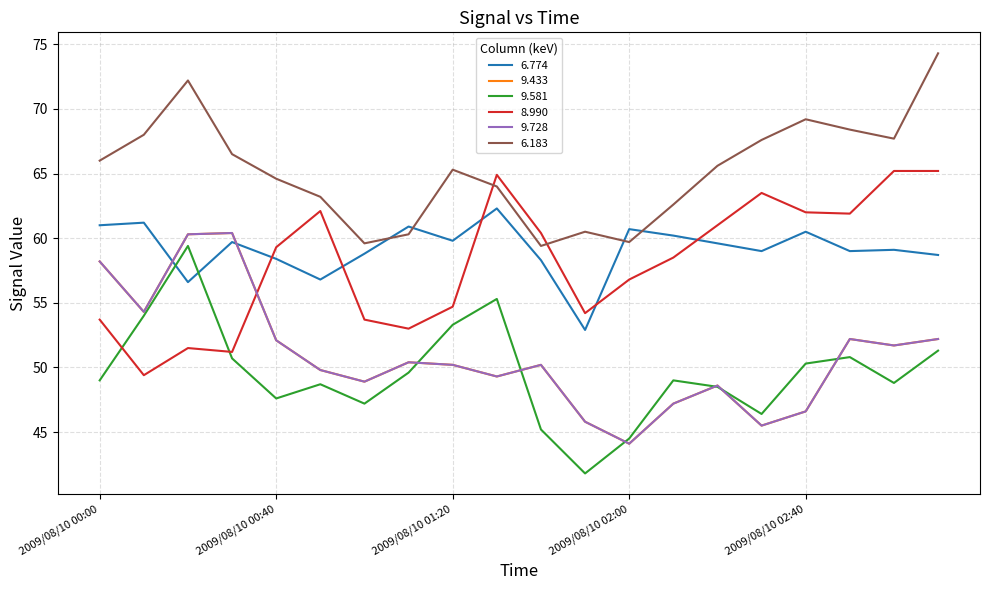

Where is the first local maximum for 9.728?

2009/08/10 00:30